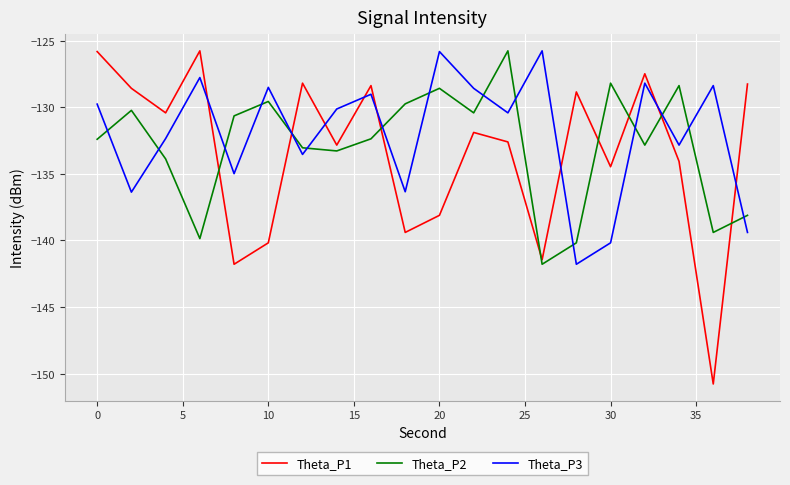

Which series ends up on top after the final intersection of Theta_P2 and Theta_P3?

Theta_P2